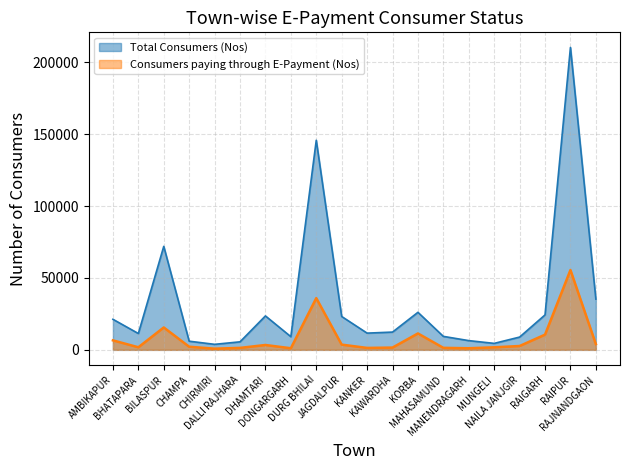

True or false: Total Consumers (Nos) has a value of 5575 at DALLI RAJHARA.

True